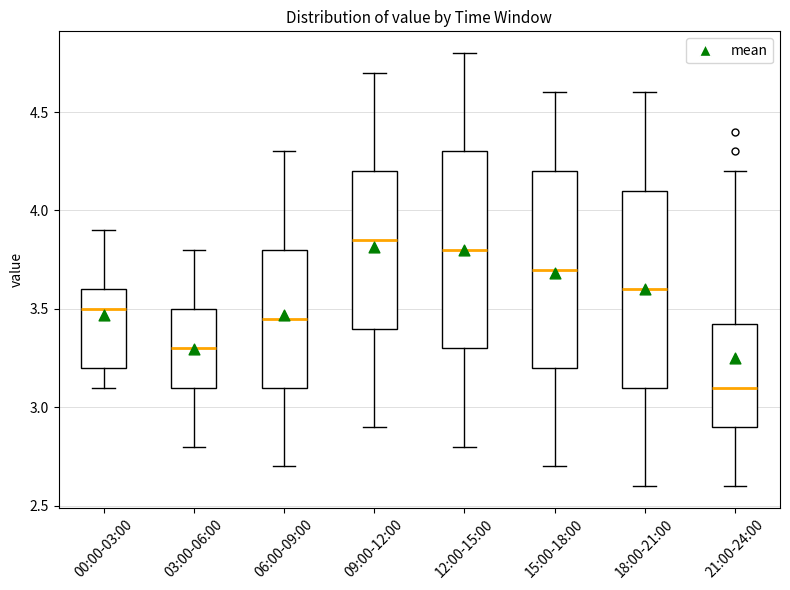

Reading left to right, transcribe this box plot: for each box, give where its median line is, the range the box spans, and where its two whiskers end, as read against the y-axis. The values are not printed on the chart, so give them approximately, as read against the axis.

00:00-03:00: median 3.50, box 3.20 to 3.60, whiskers 3.10 to 3.90
03:00-06:00: median 3.30, box 3.10 to 3.50, whiskers 2.80 to 3.80
06:00-09:00: median 3.45, box 3.10 to 3.80, whiskers 2.70 to 4.30
09:00-12:00: median 3.85, box 3.40 to 4.20, whiskers 2.90 to 4.70
12:00-15:00: median 3.80, box 3.30 to 4.30, whiskers 2.80 to 4.80
15:00-18:00: median 3.70, box 3.20 to 4.20, whiskers 2.70 to 4.60
18:00-21:00: median 3.60, box 3.10 to 4.10, whiskers 2.60 to 4.60
21:00-24:00: median 3.10, box 2.90 to 3.45, whiskers 2.60 to 4.20